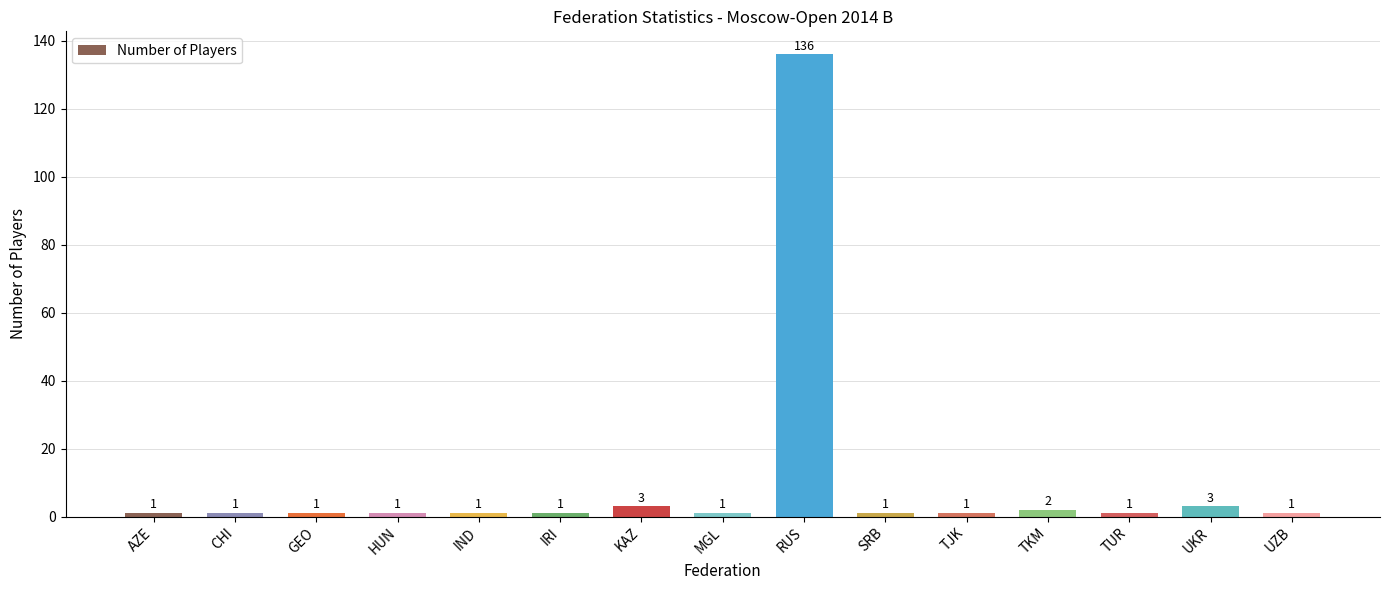

Are the bars grouped side by side (vs. stacked)?

No